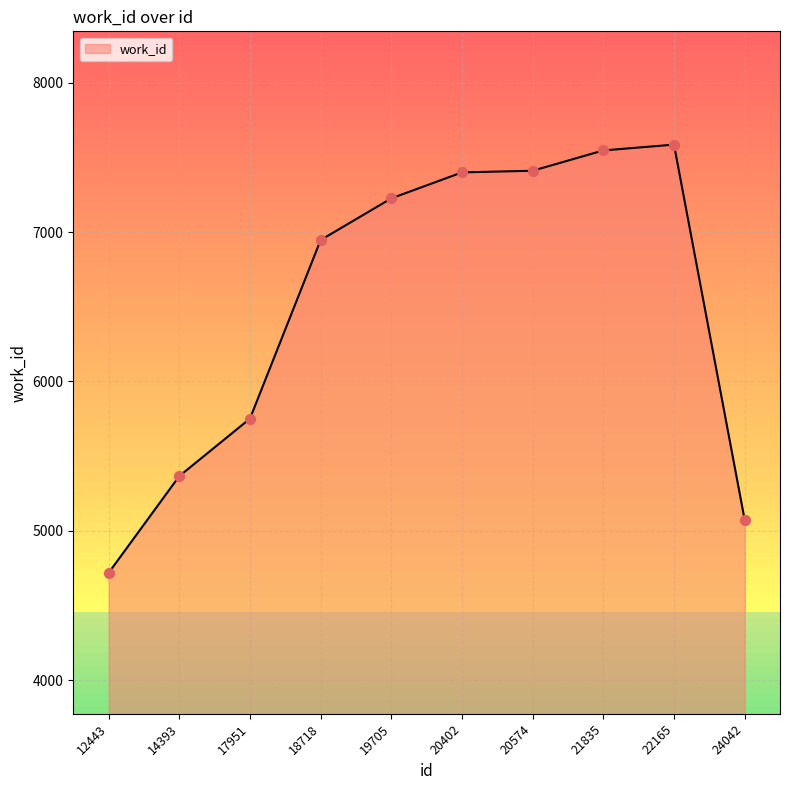

What is the ratio of the value at 20402 to the value at 19705?

1.0